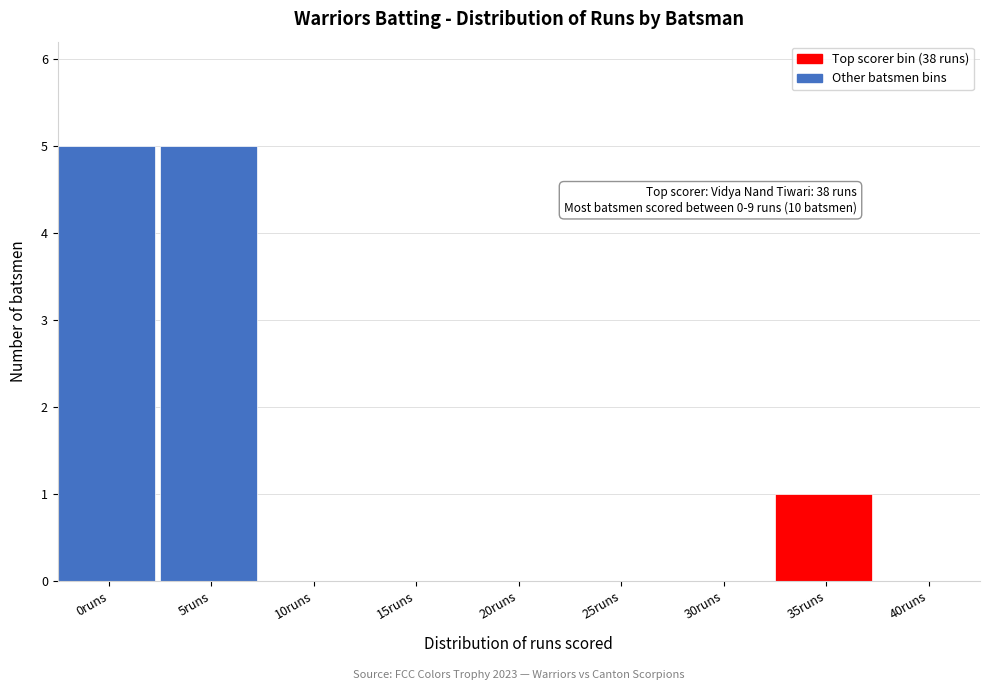

Reading left to right, transcribe all the data shown in this chart.

0runs=5	5runs=5	10runs=0	15runs=0	20runs=0	25runs=0	30runs=0	35runs=1	40runs=0